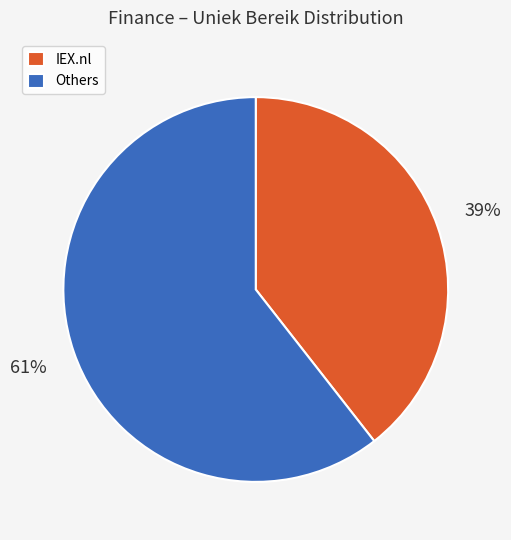

The IEX.nl slice represents 39% of the pie. True or false?

True